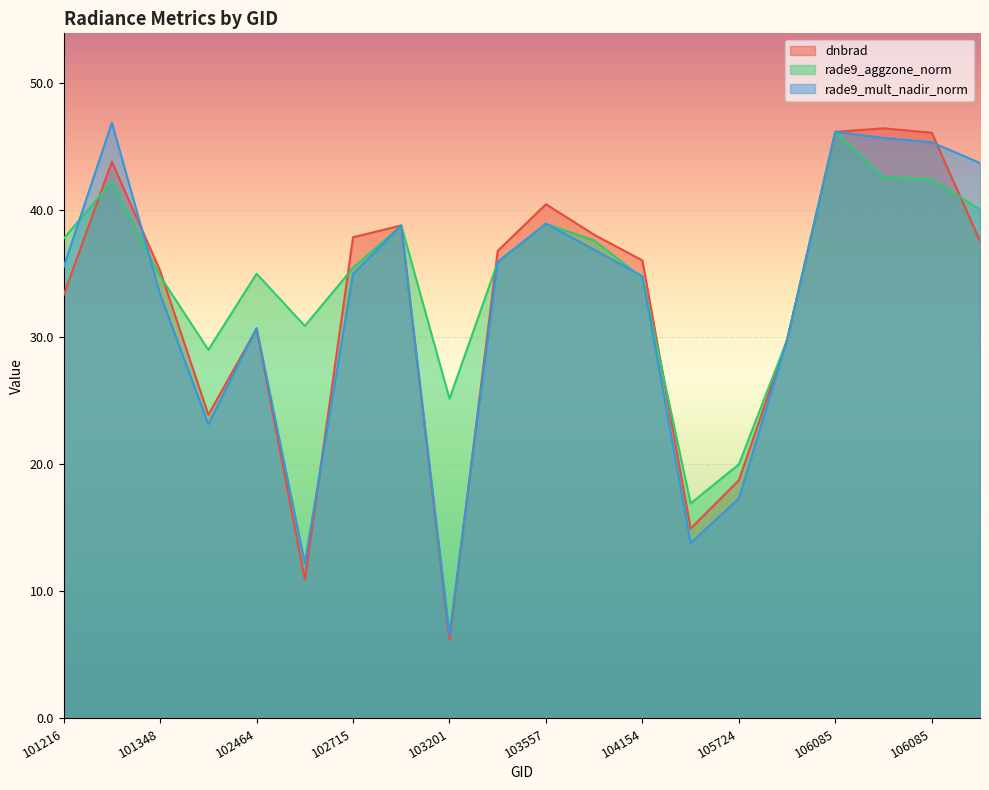

Rank the series at 101976 from highest to lowest value.

rade9_aggzone_norm, dnbrad, rade9_mult_nadir_norm